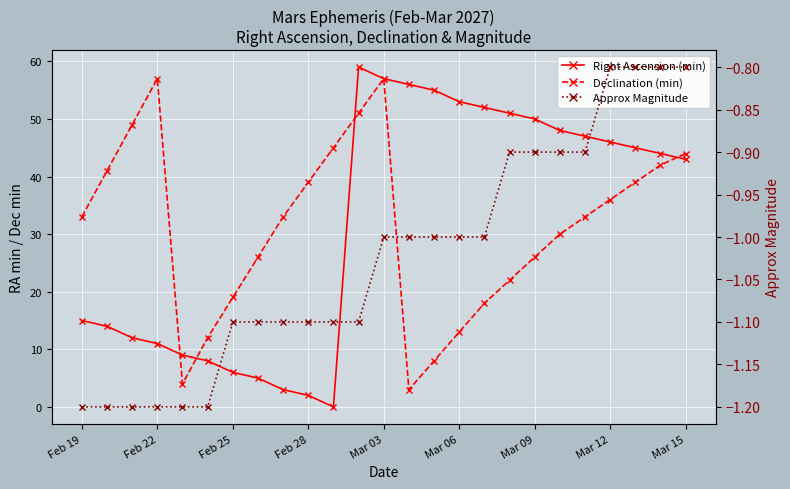

What is the maximum value shown in the chart?

59.0